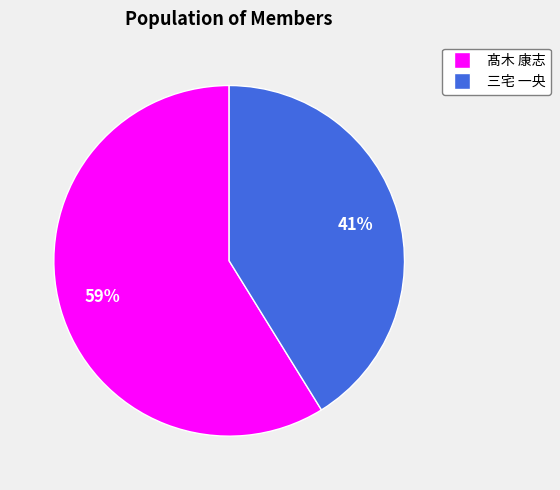

To the nearest percent, what is the average slice percentage?

50%